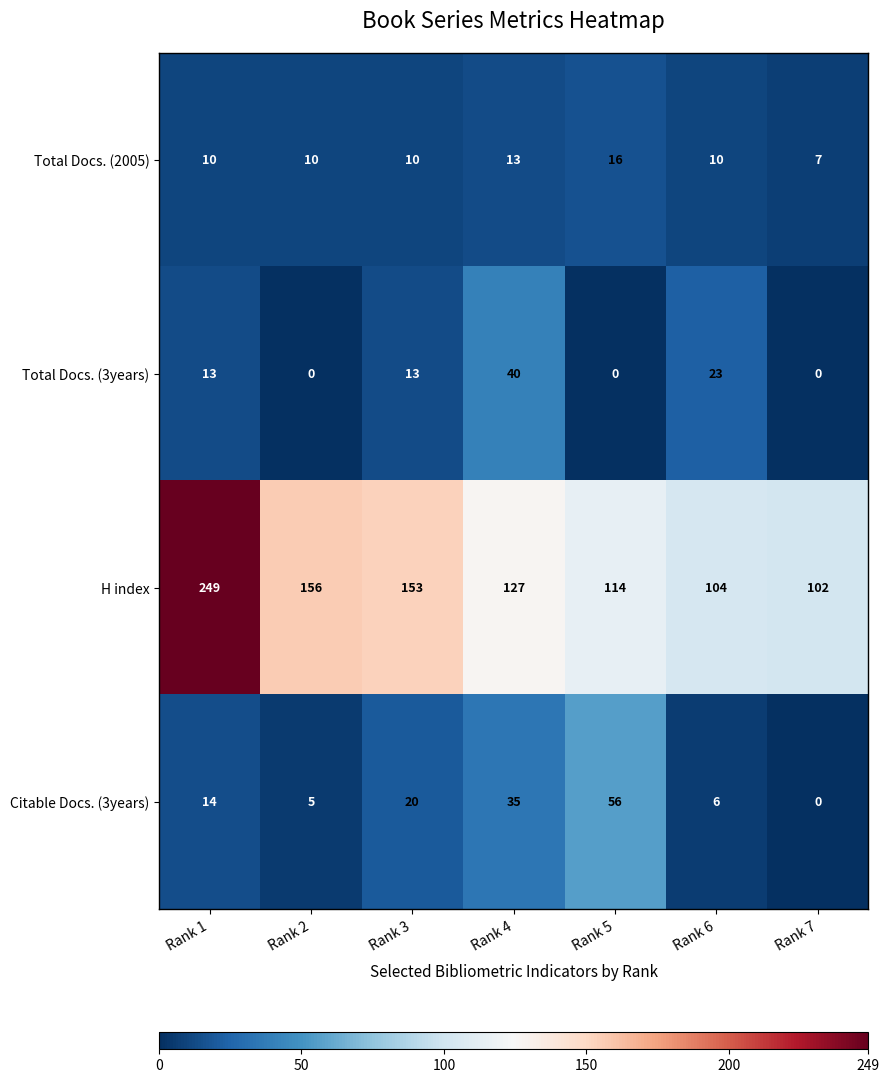

True or false: Total Docs. (2005) has a value of 7 at Rank 5.

False